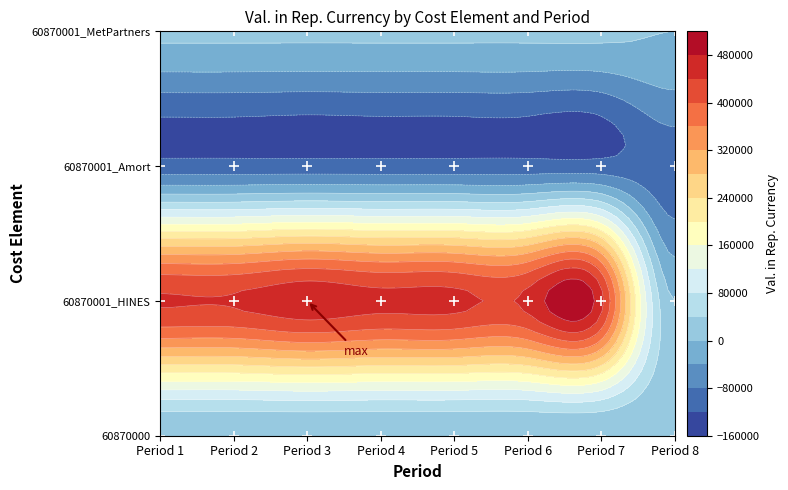

How many values in 60870001_HINES are above zero?

7